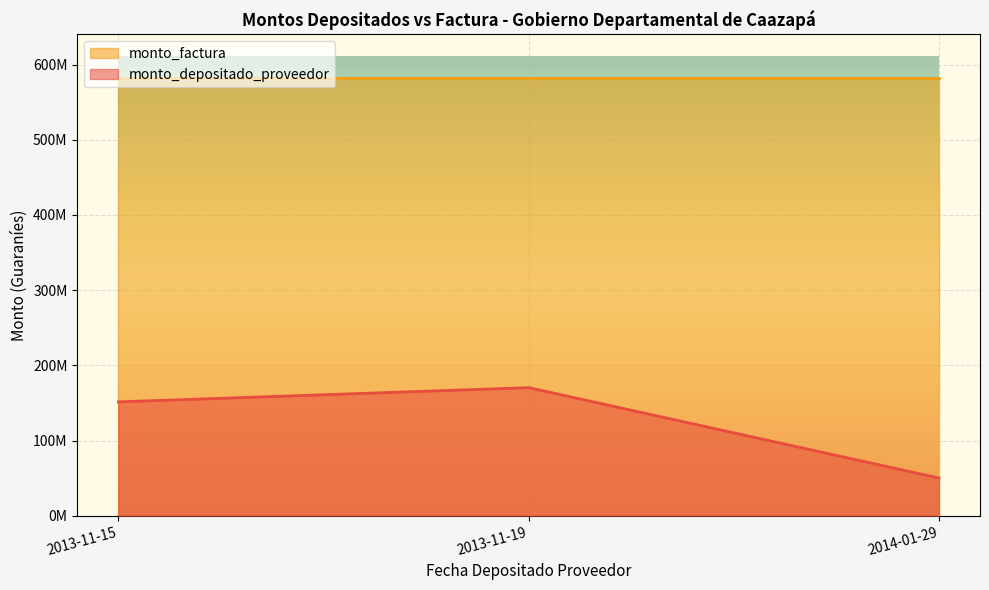

What is the label of the 2nd point from the right?

2013-11-19